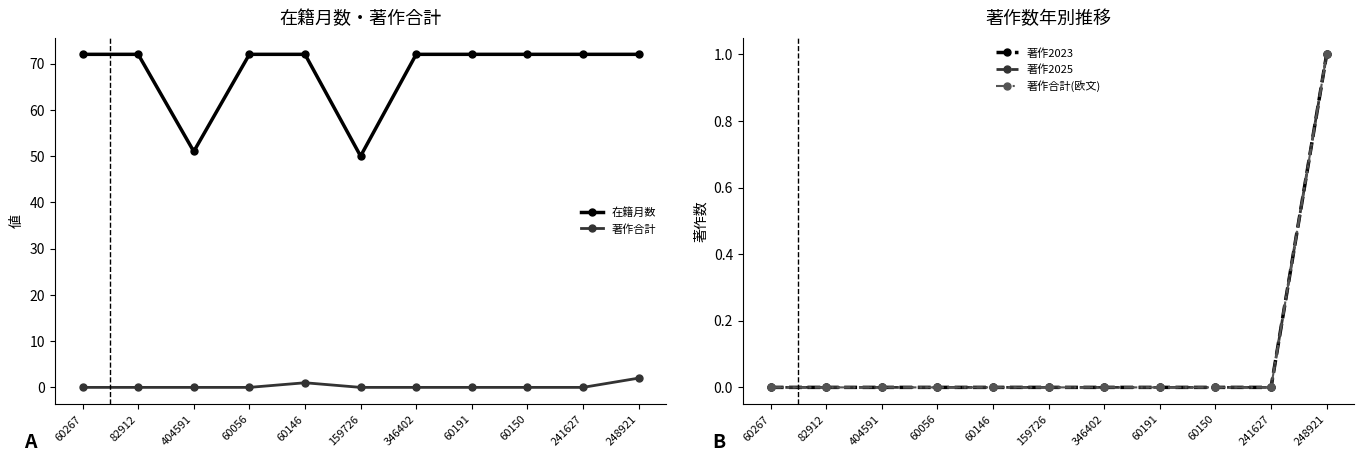

True or false: 著作合計(欧文) and 著作2023 cross at least once.

False